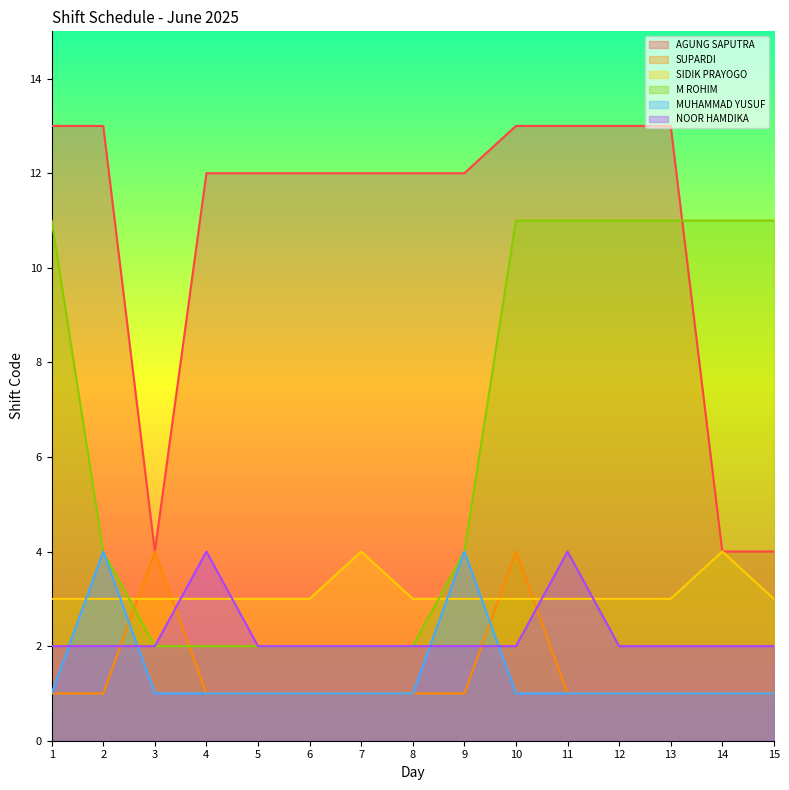

At which category does the chart reach its minimum across all series?

1